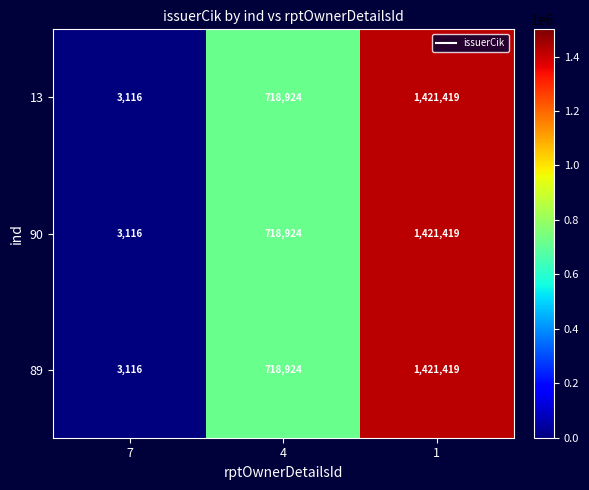

Reading right to left, extract all data points from this chart.

13: 1421419	718924	3116
90: 1421419	718924	3116
89: 1421419	718924	3116